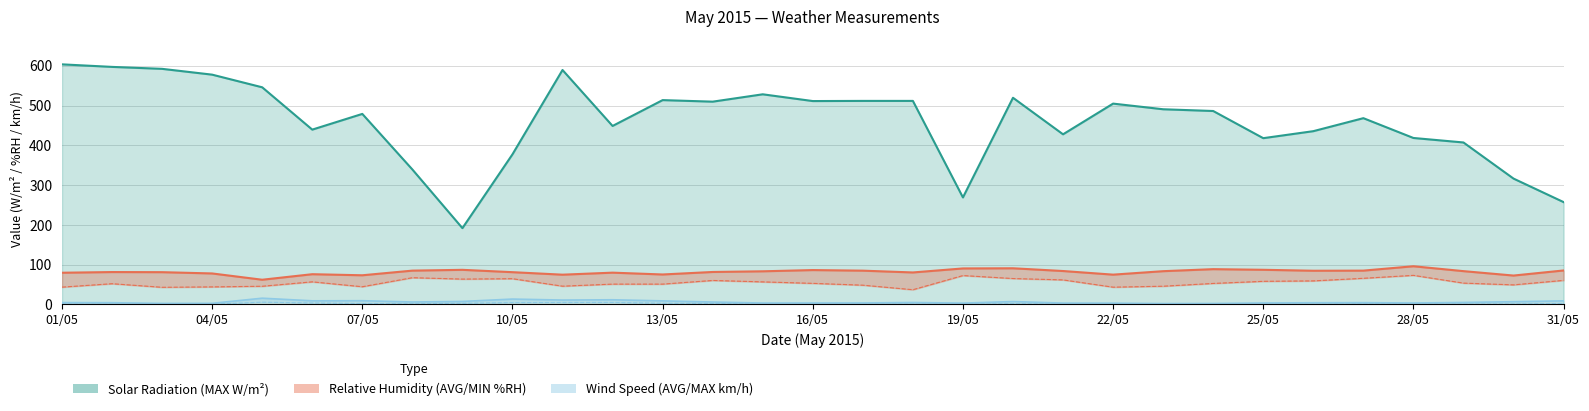

What is the value of the Wind Speed (MAX km/h) point at the 22nd from the left?

3.3